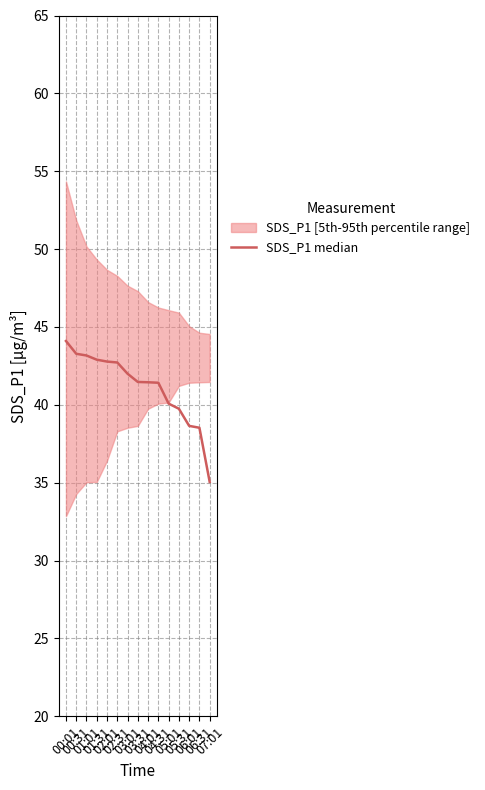

What is the ratio of the value at 04:31 to the value at 01:01?

1.0